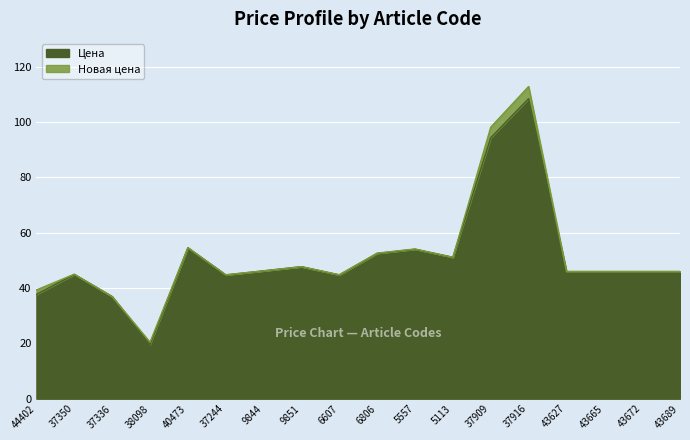

What is the sum of all Новая цена values?

932.4